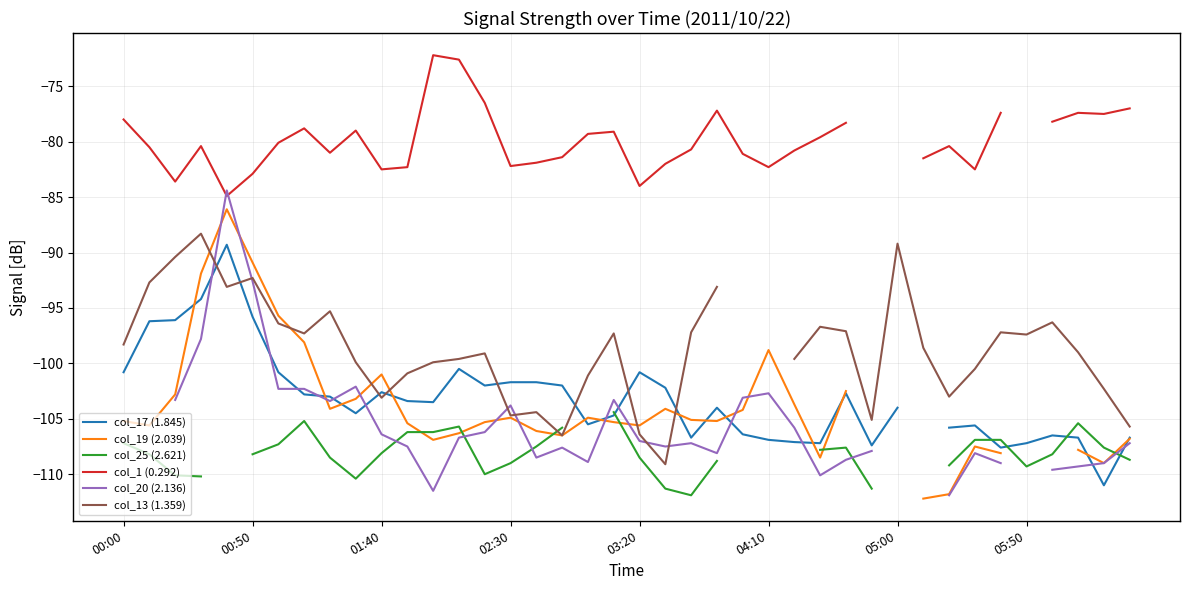

What is the smallest value displayed?

-112.2